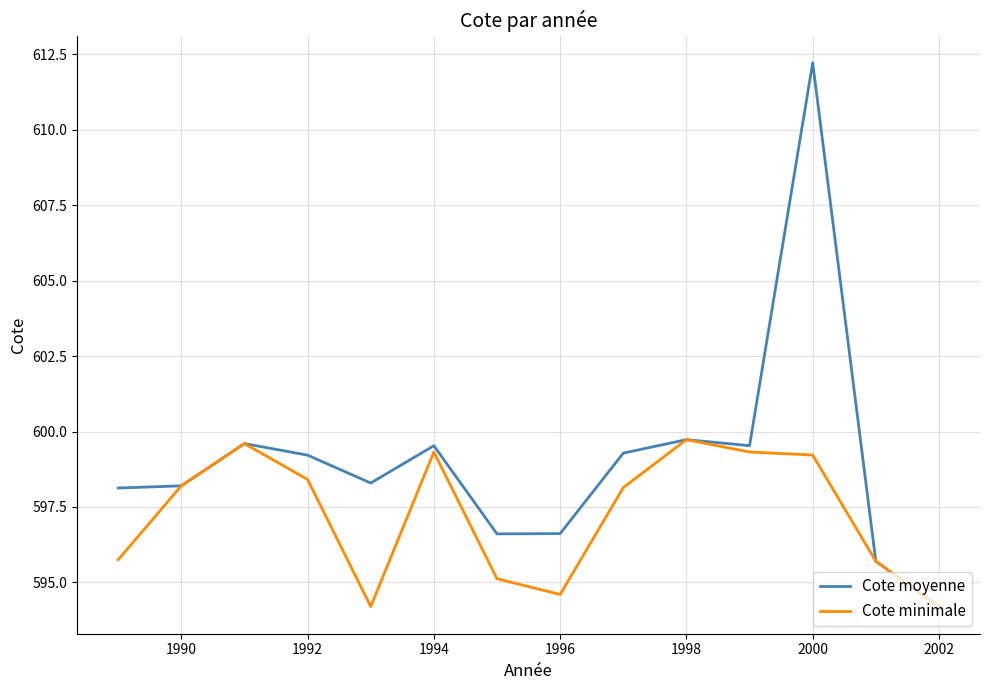

What is the minimum value shown in the chart?

594.2